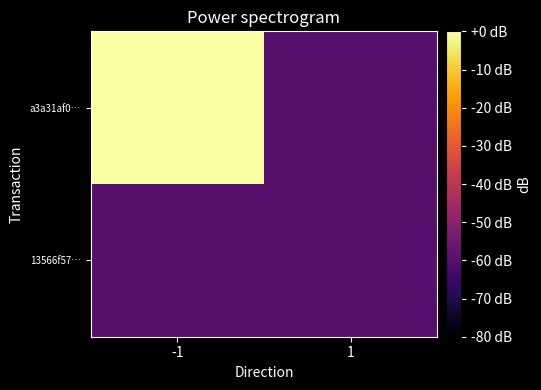

How many distinct data groups are displayed?

2